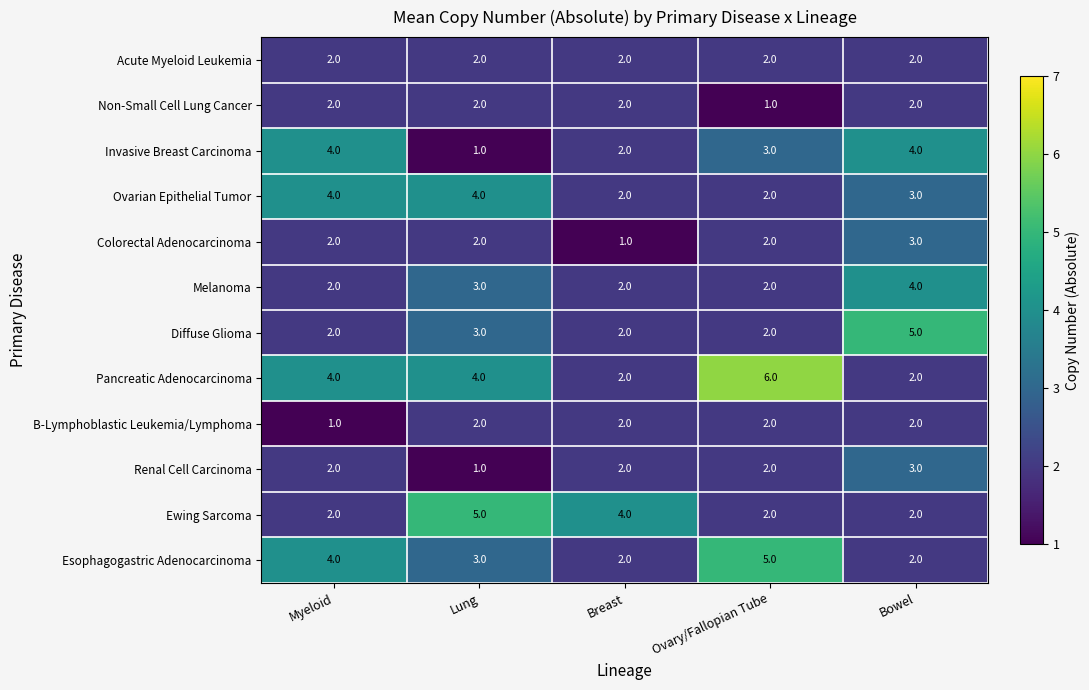

What is the sum of the Ovarian Epithelial Tumor values at Myeloid and Lung?

8